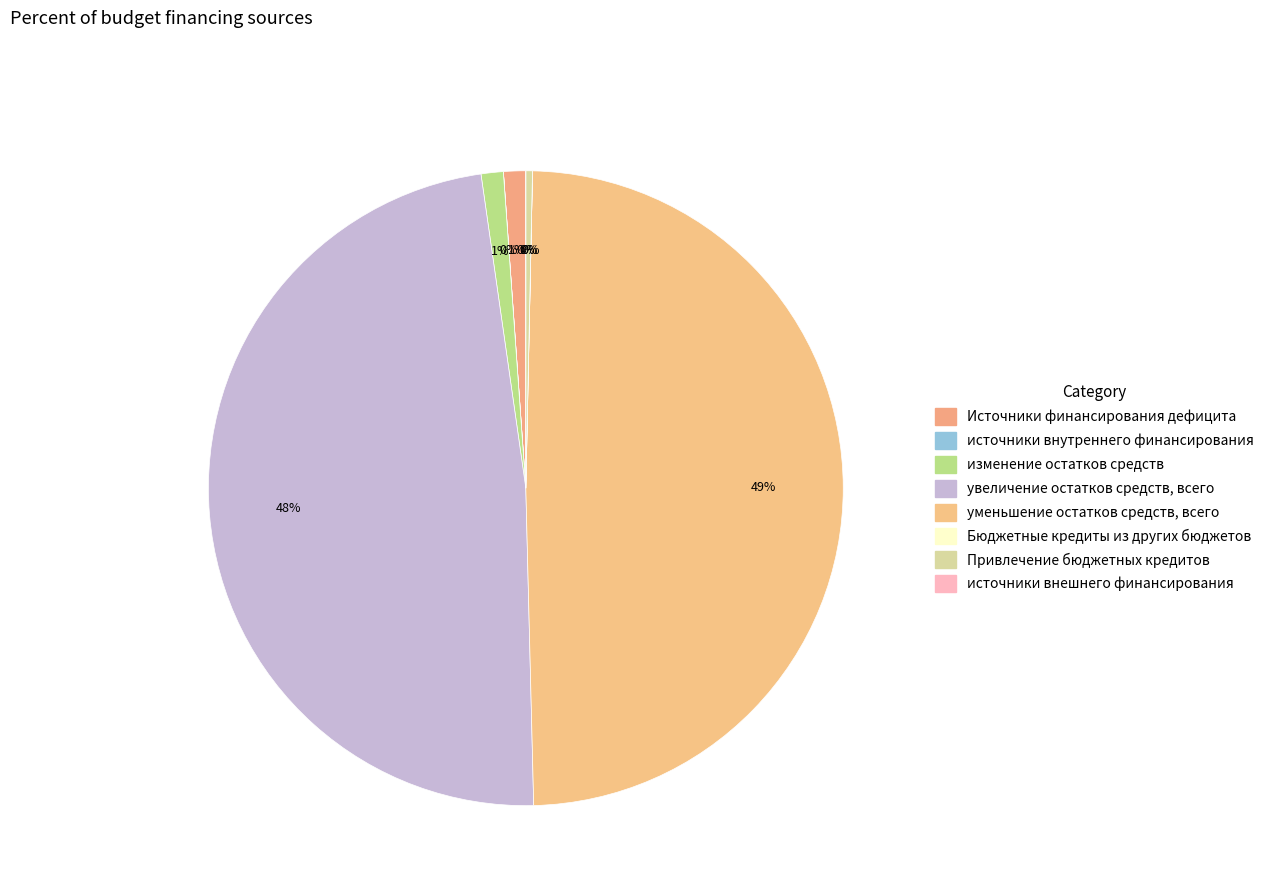

Which slice is the smallest?

источники внешнего финансирования